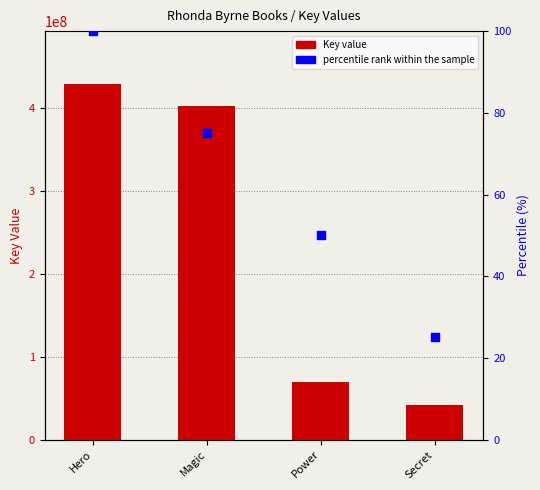

Which series contains the highest Y value?

Key